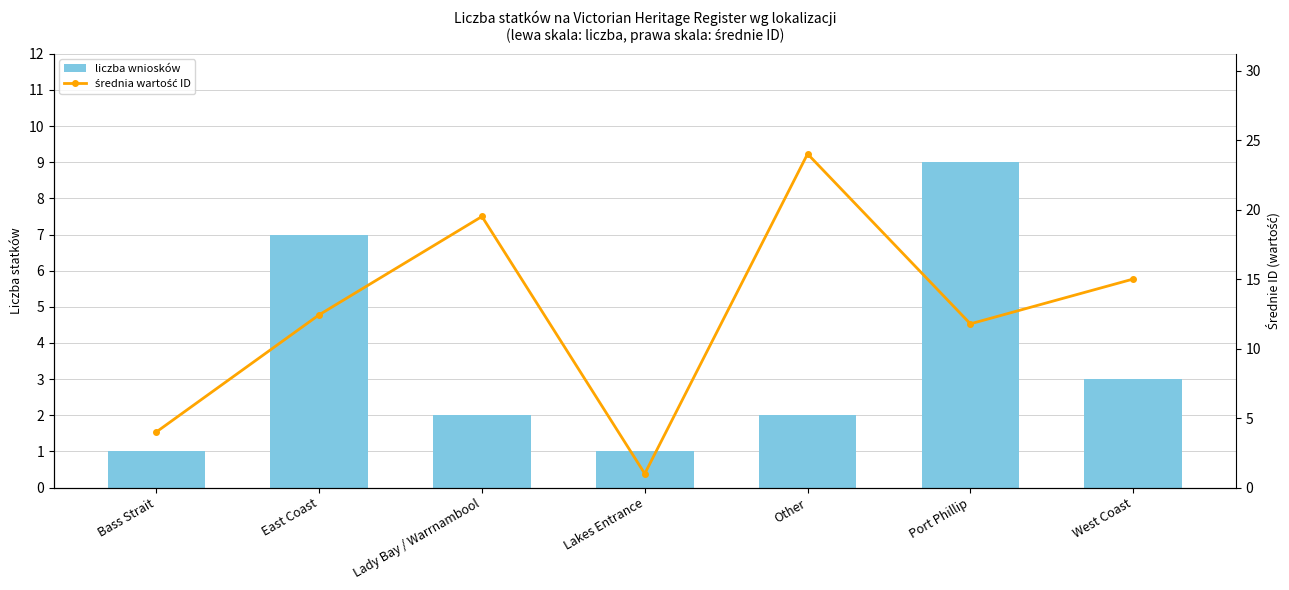

What is the greatest value displayed?

24.0